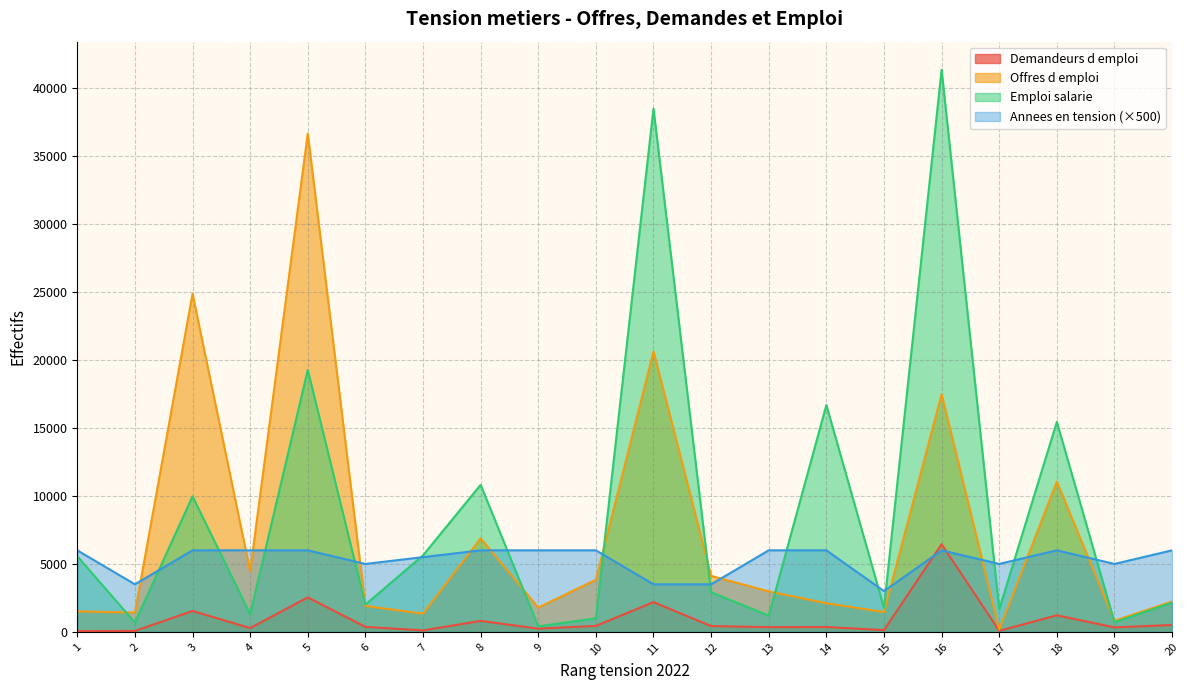

Which has a higher value, 19 or 12?

12